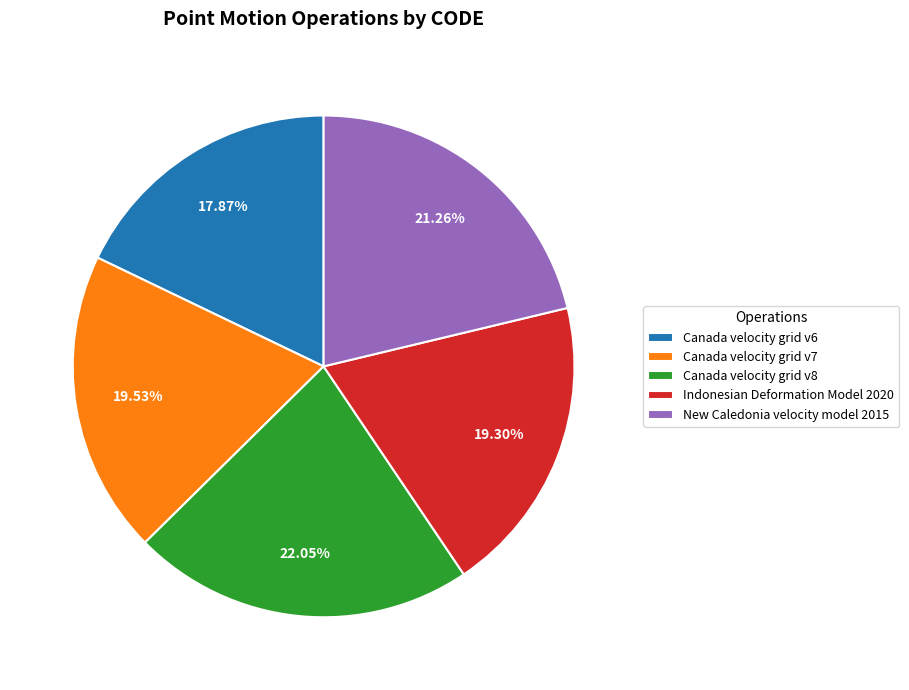

Approximately how many times larger is the value at Canada velocity grid v7 compared to Indonesian Deformation Model 2020?

1.0